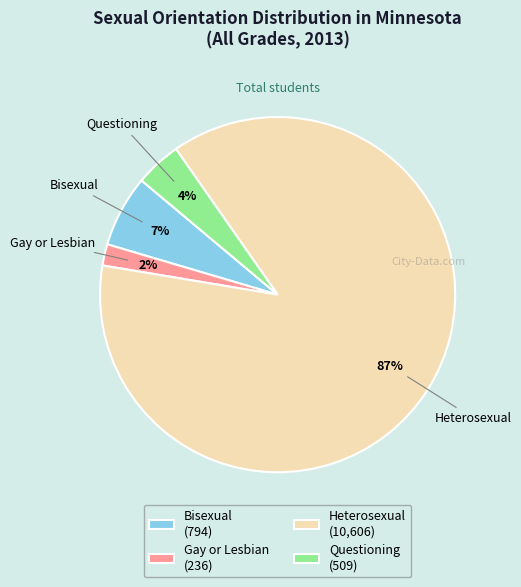

Count the number of slices in the pie.

4